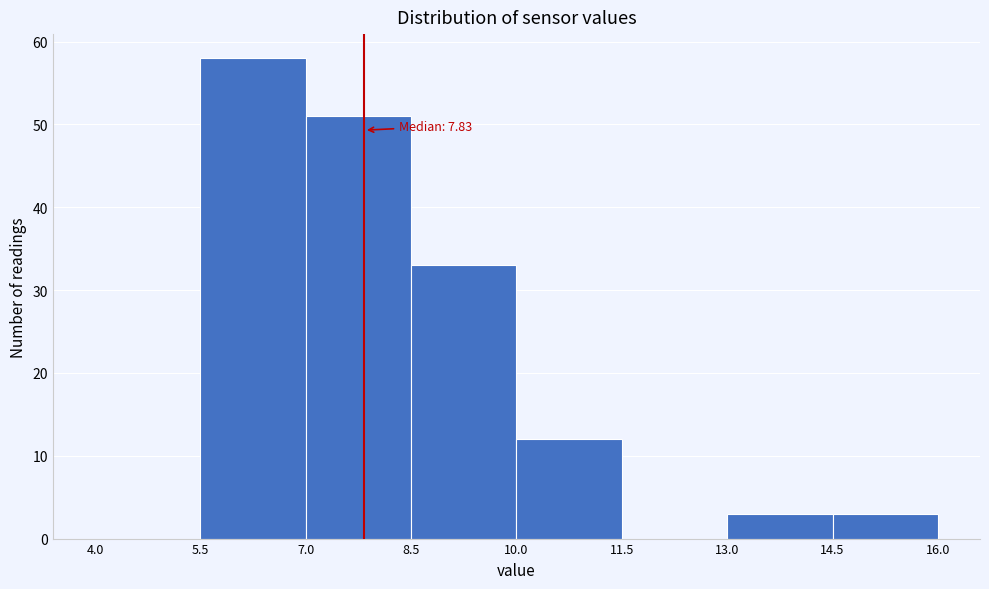

Which range on the x-axis has the tallest bar?

5.5 to 7.0